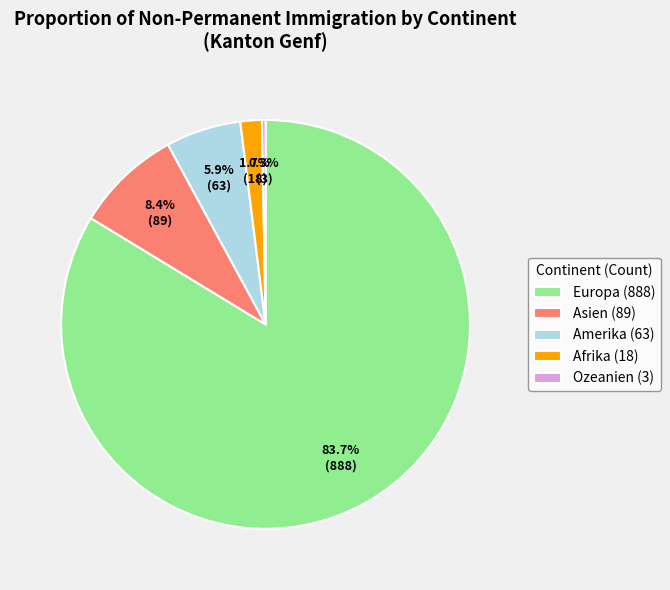

Combined, do Ozeanien (3) and Asien (89) account for over 50%?

No